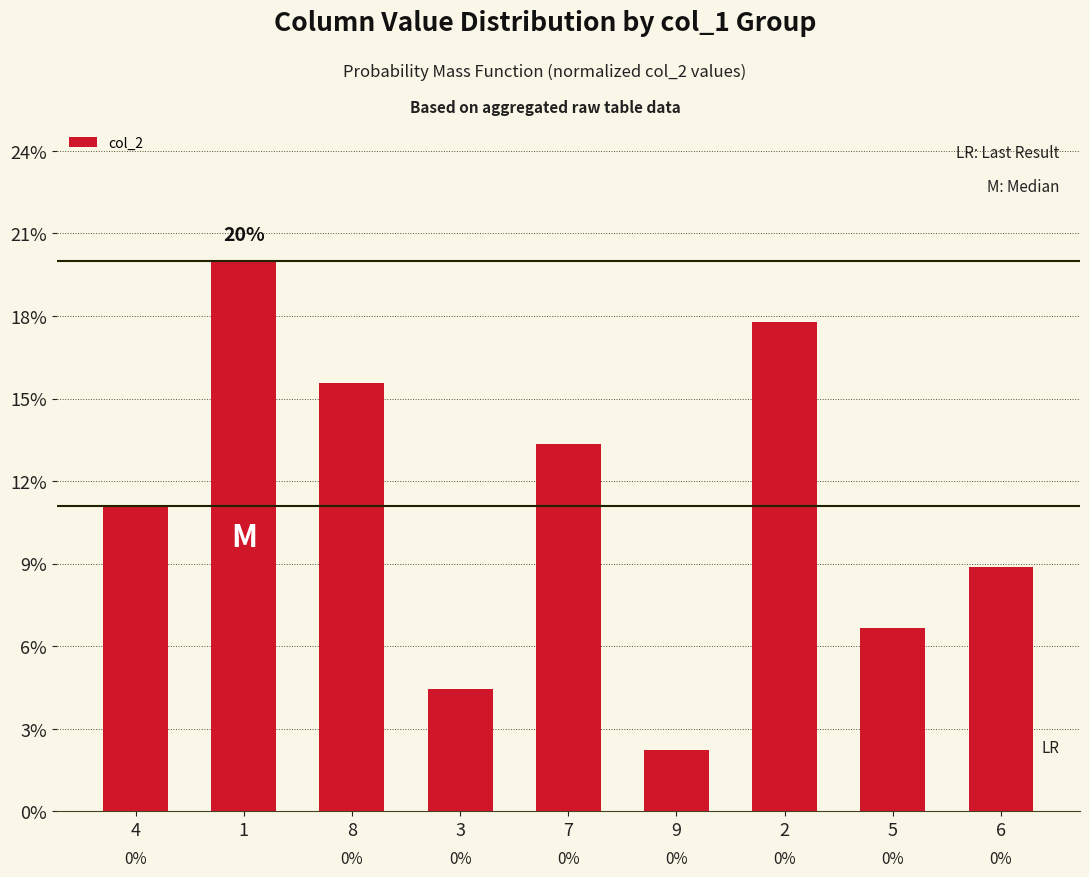

Does the chart contain any negative values?

No